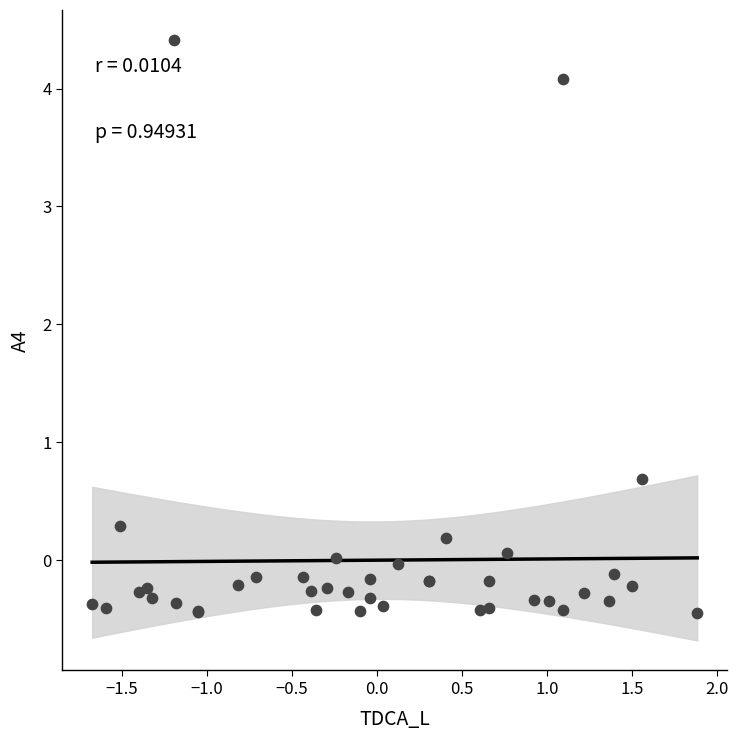

What Y value in the scatter plot is closest to 1?

0.7